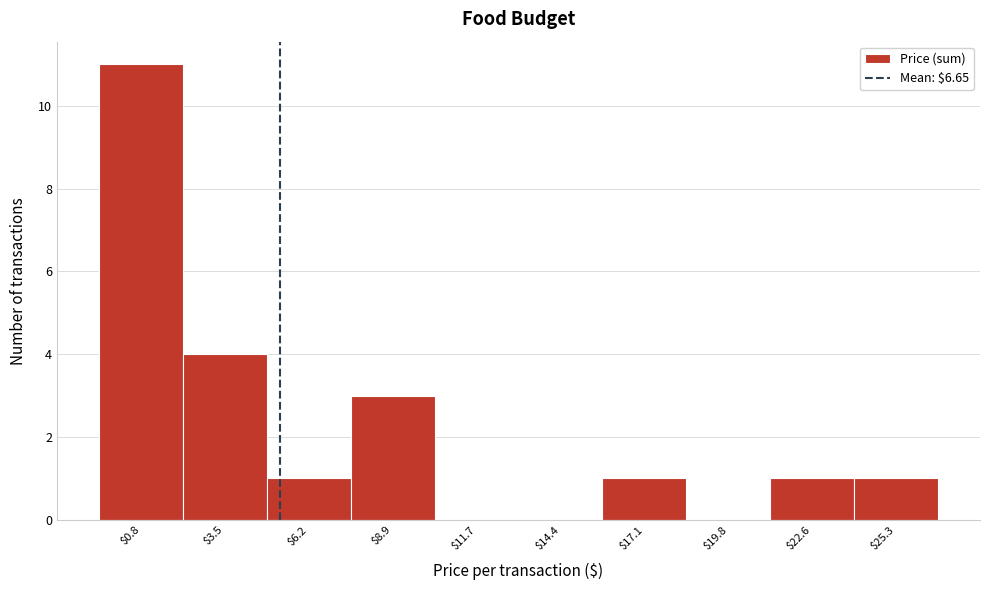

Is it true that the value at $0.8 is 7?

False